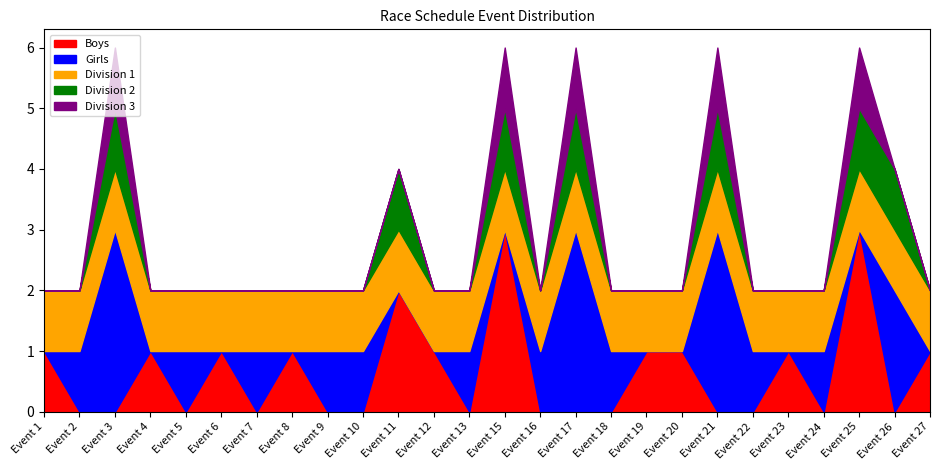

What is the highest value of the Boys series?

3